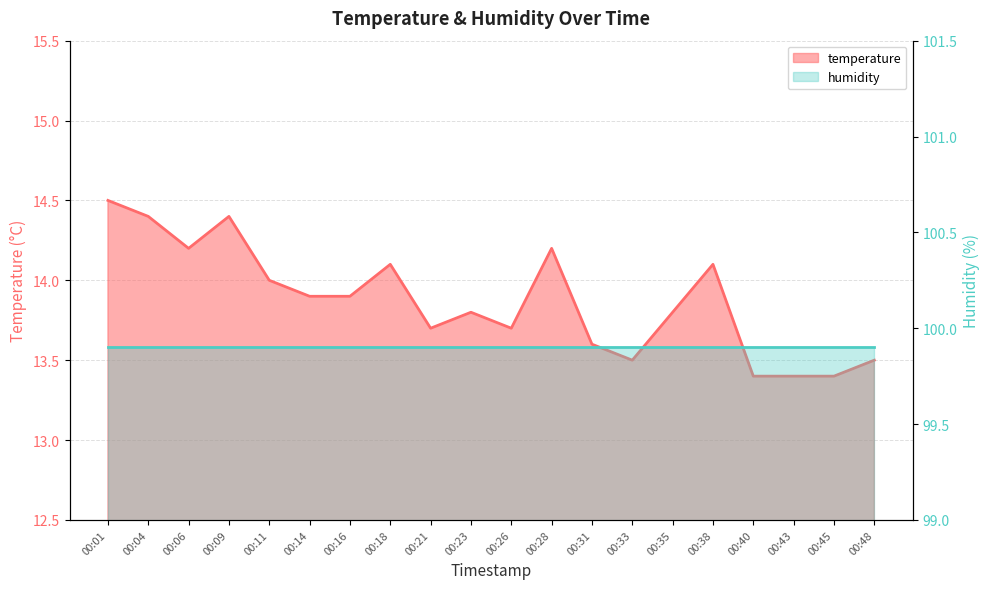

List the labels in order of value, largest first.

00:01, 00:04, 00:09, 00:06, 00:28, 00:18, 00:38, 00:11, 00:14, 00:16, 00:23, 00:35, 00:21, 00:26, 00:31, 00:33, 00:48, 00:40, 00:43, 00:45